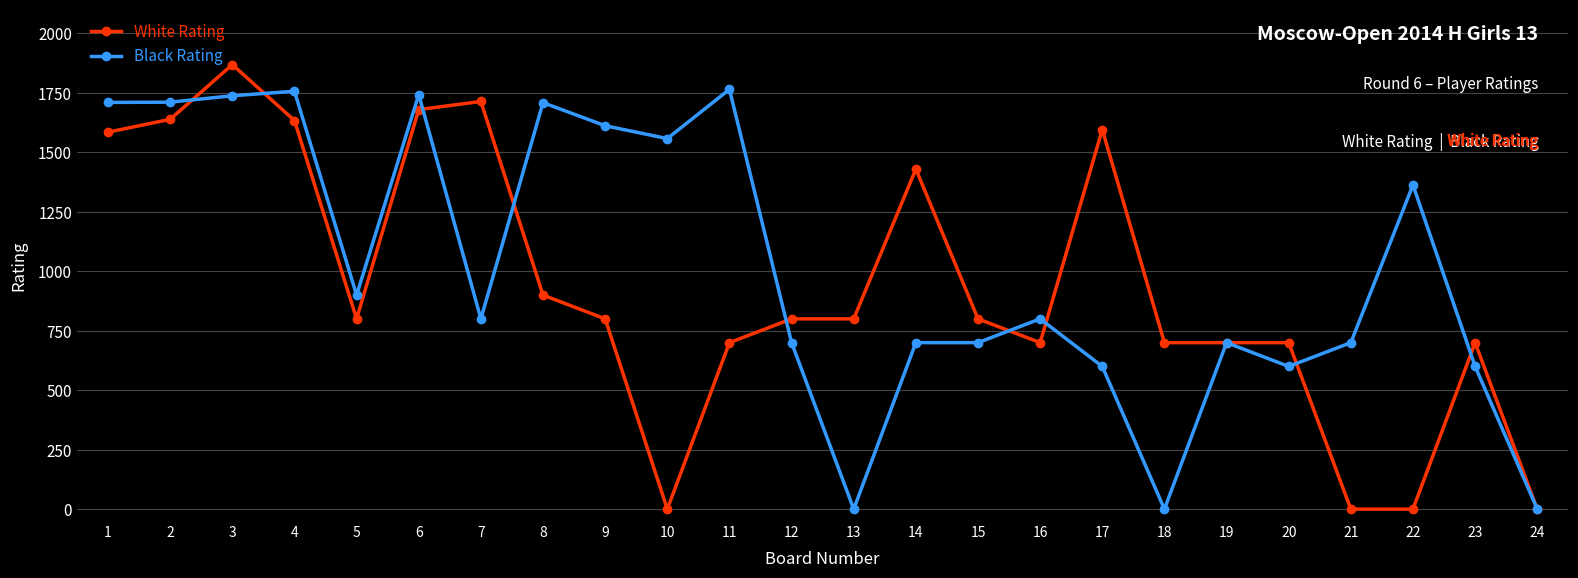

How many lines are shown in the chart?

2